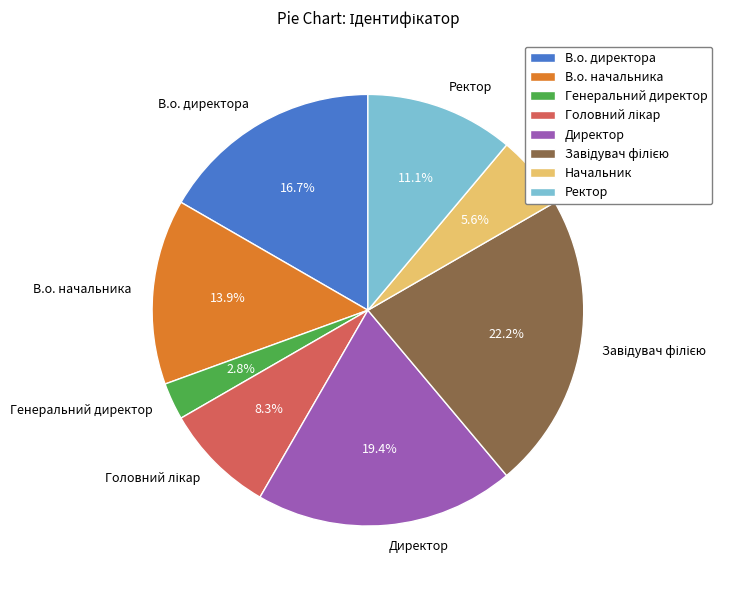

Is there any slice that represents more than half of the pie?

No